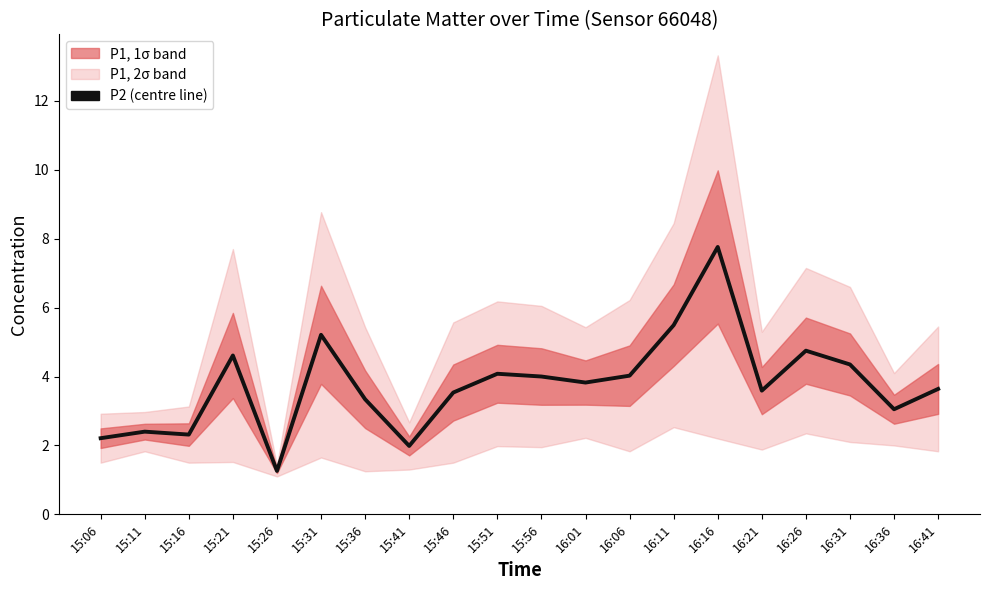

Which category has the lowest value across all series?

15:26